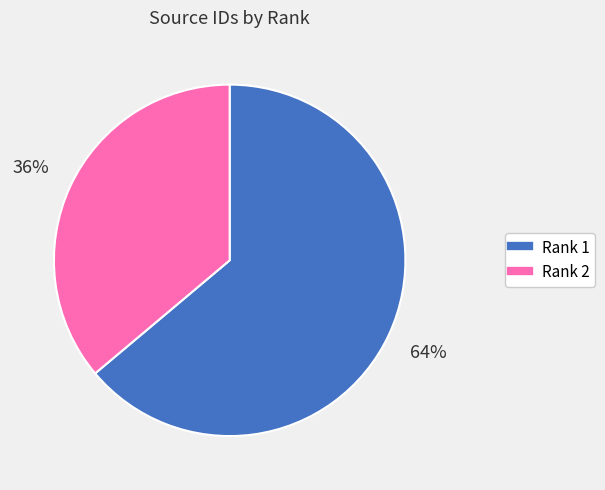

To the nearest percent, what is the average slice percentage?

50%